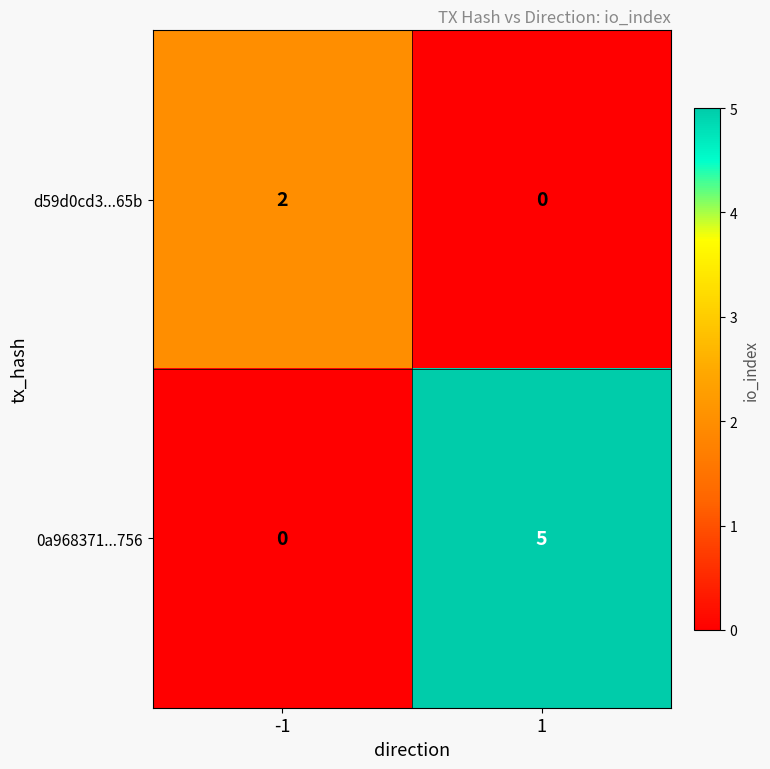

Which series has the widest spread of values?

0a968371...756